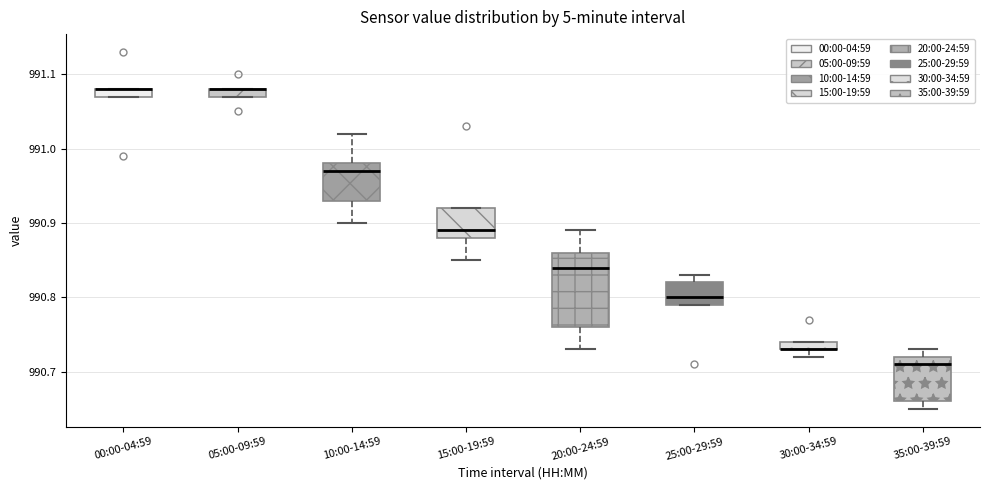

Comparing the boxes themselves (not the whiskers), which one is the tallest?

20:00-24:59